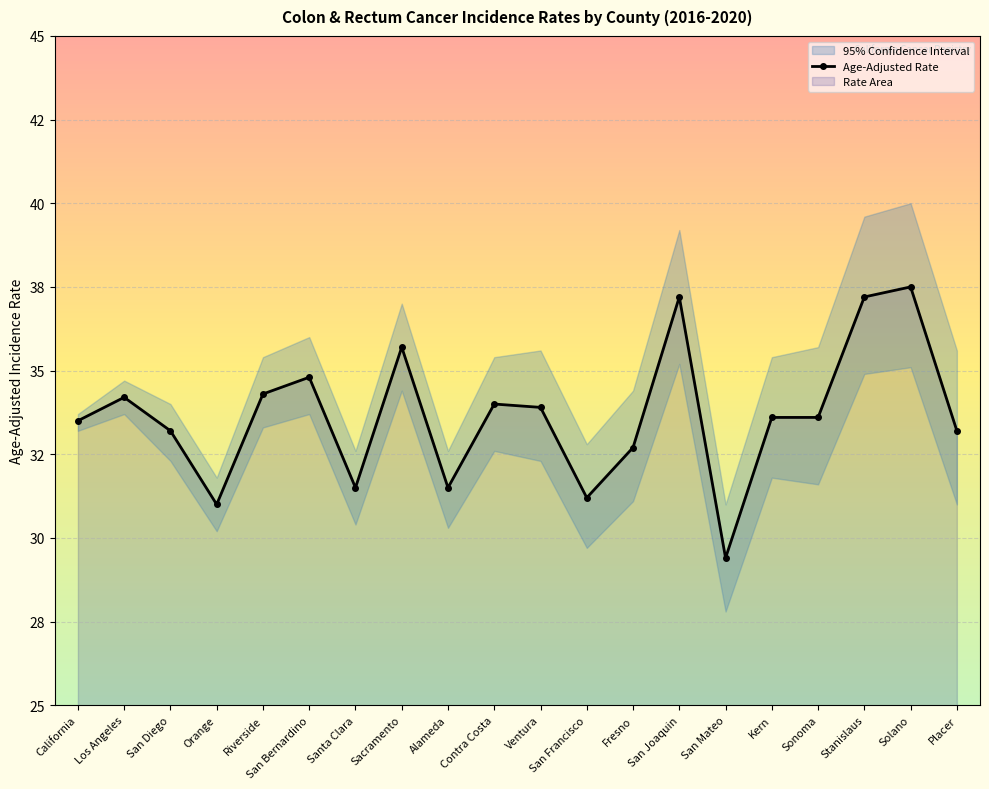

True or false: the data has more than 2 interior local peaks.

True